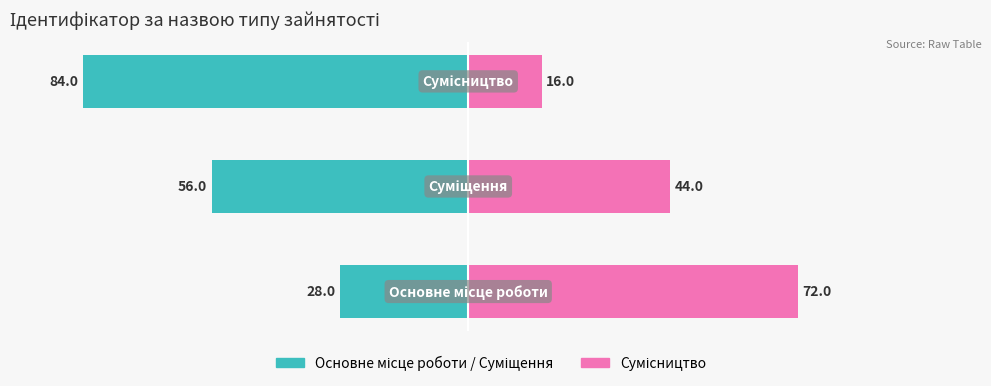

How many values in the Основне/Суміщення series exceed -56?

1